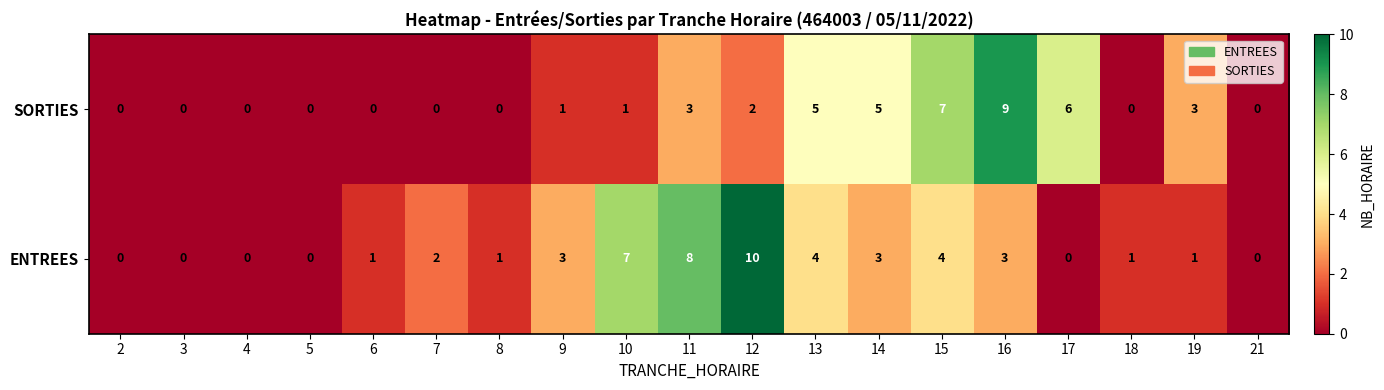

What is the highest value of the SORTIES series?

9